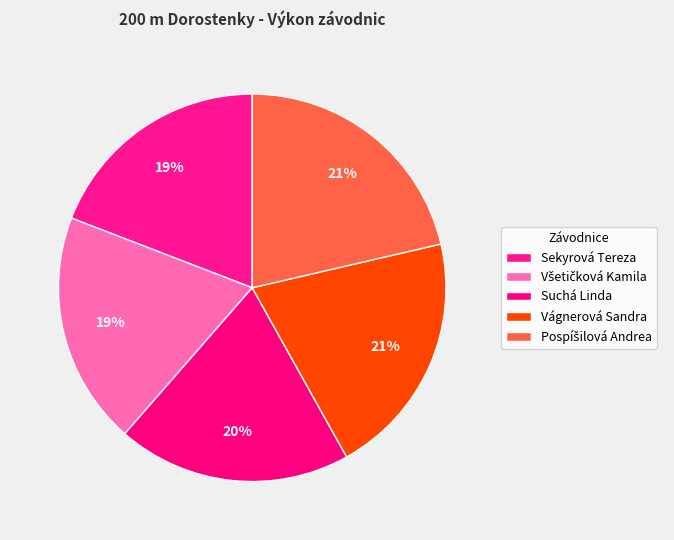

Combined, do Všetičková Kamila and Suchá Linda account for over 50%?

No